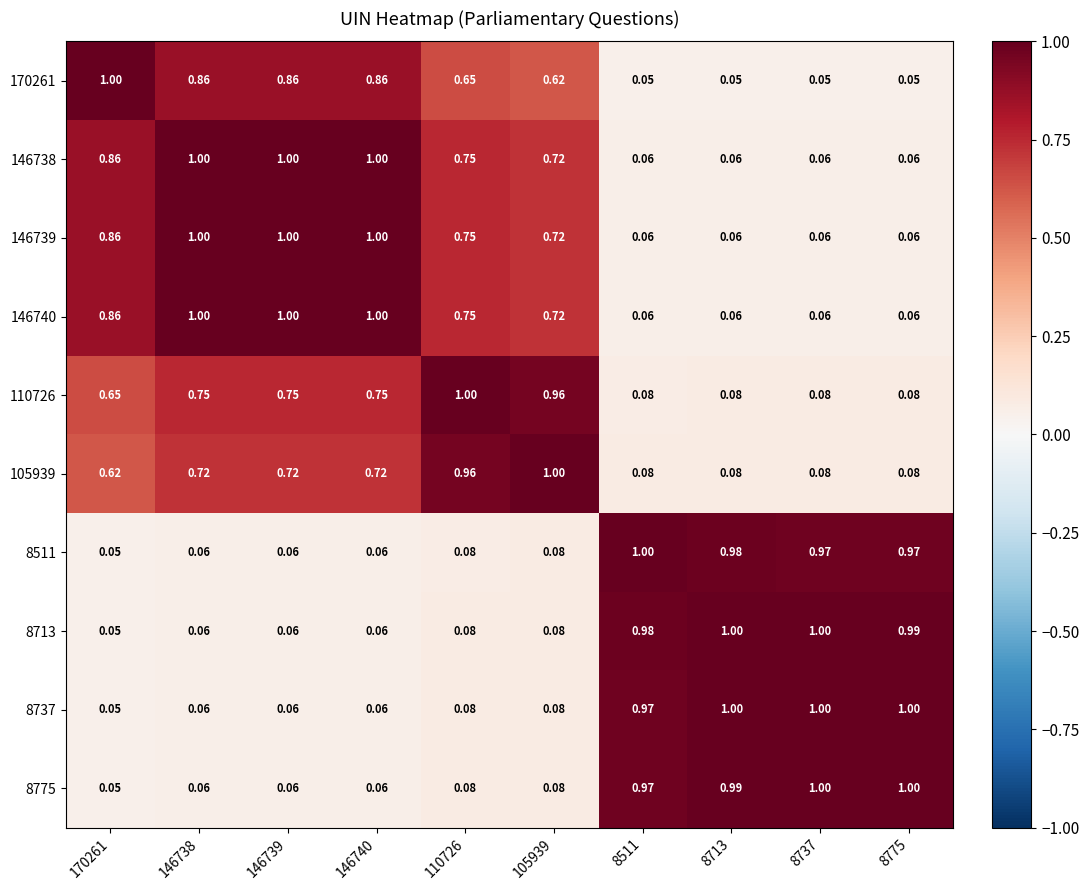

Is the value of 170261 at 146739 greater than the value of 8713 at 8737?

No